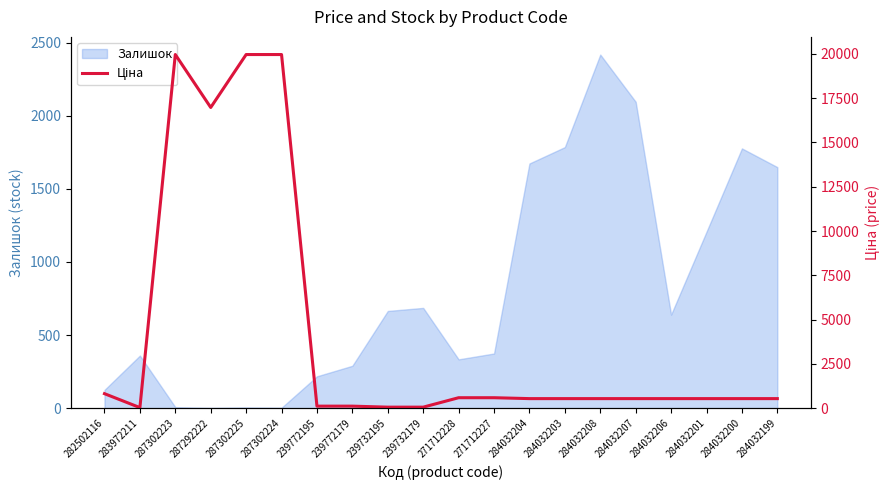

What is the difference between the maximum and minimum values?

19932.1